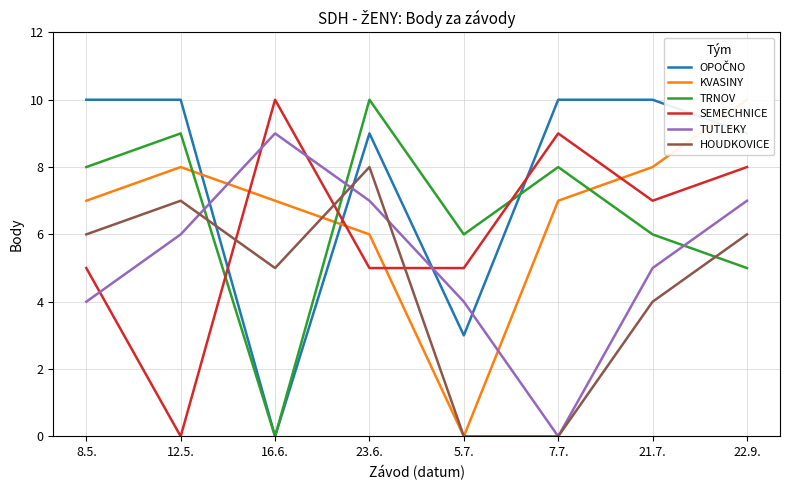

Reading left to right, transcribe all the data shown in this chart.

OPOČNO: 10	10	0	9	3	10	10	9
KVASINY: 7	8	7	6	0	7	8	10
TRNOV: 8	9	0	10	6	8	6	5
SEMECHNICE: 5	0	10	5	5	9	7	8
TUTLEKY: 4	6	9	7	4	0	5	7
HOUDKOVICE: 6	7	5	8	0	0	4	6